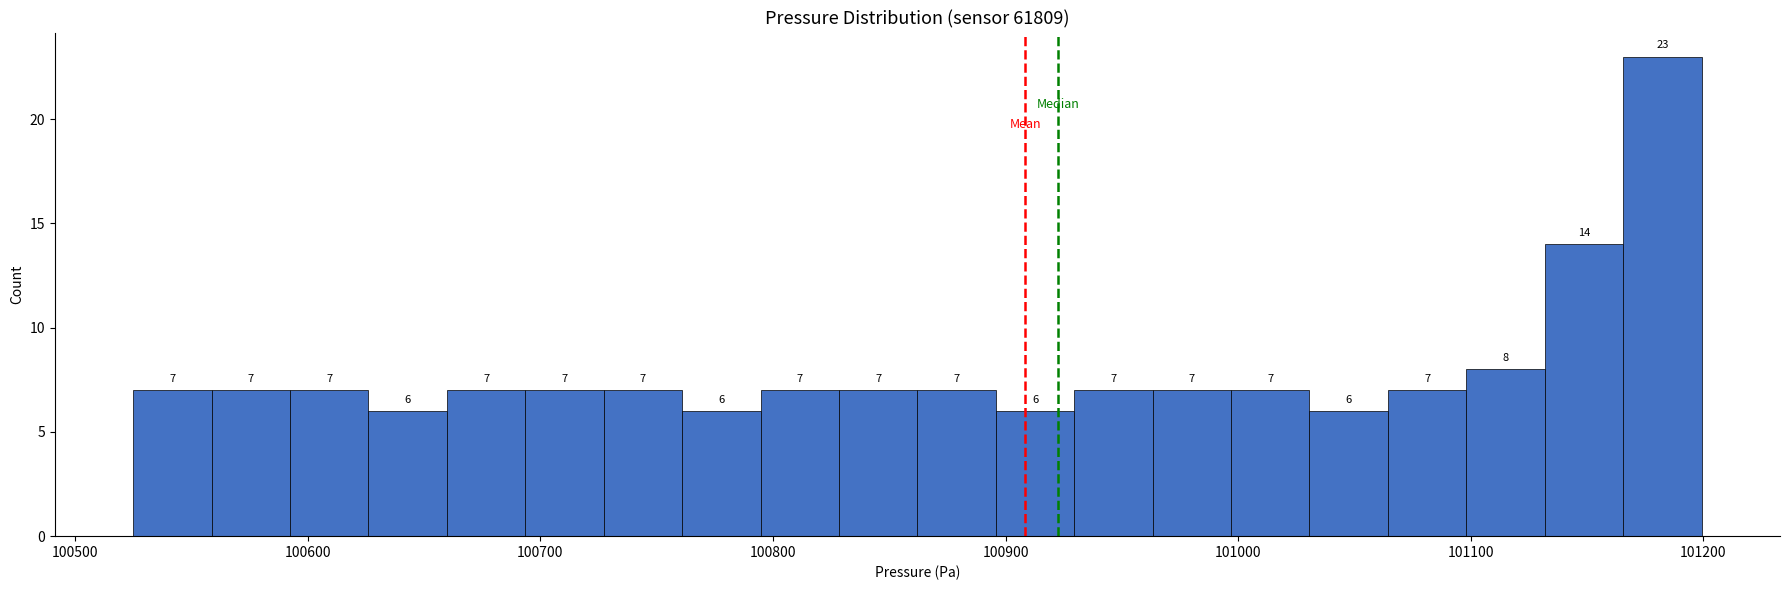

Read against the x-axis, roughly where is the centre of the tallest bar?

101180